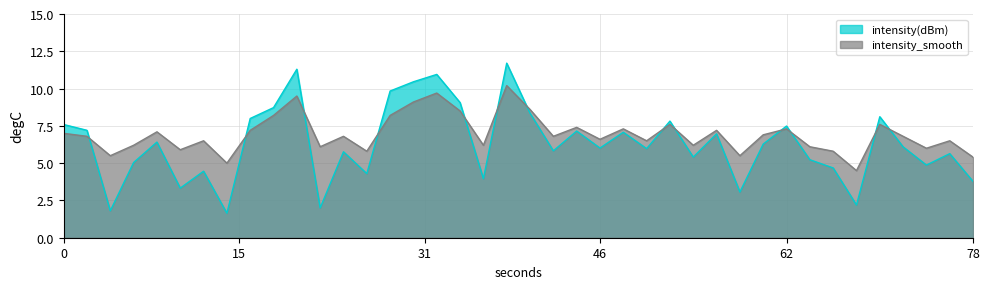

What is the highest value of the intensity(dBm) series?

11.7